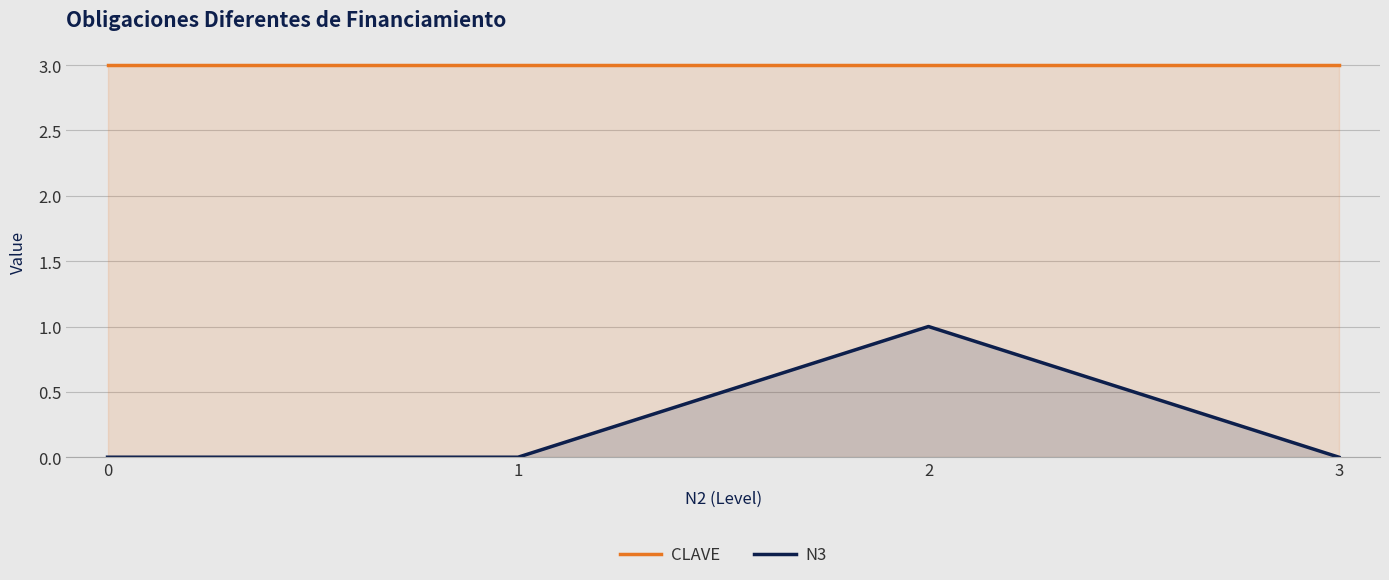

What is the approximate value of N3 at 2?

1